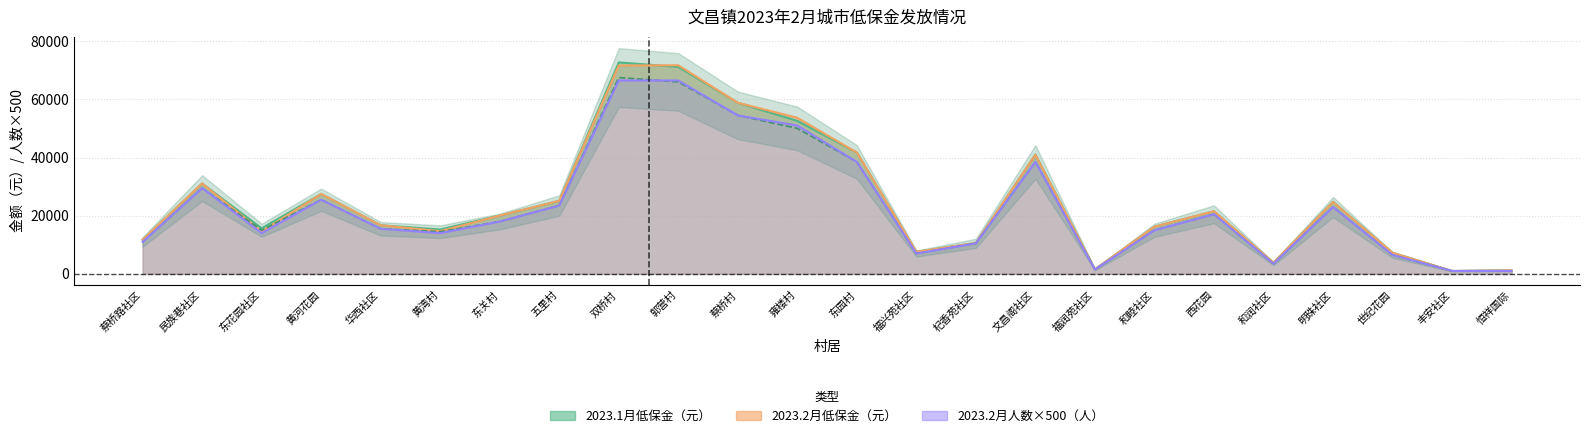

Reading left to right, what are all the values shown in this chart?

2023.1月低保金（元）: 蔡桥路社区=11740	民族巷社区=31070	东花园社区=15660	黄河花园=27470	华西社区=16710	黄湾村=15250	东关村=20040	五里村=25110	双桥村=72710	郭营村=71160	蔡桥村=58850	雍楼村=52600	东园村=41730	福兴苑社区=7580	杞香苑社区=10610	文昌阁社区=41010	福润苑社区=1550	和睦社区=16220	西花园=21530	和润社区=3830	明珠社区=24780	世纪花园=7250	丰安社区=980	恒祥国际=1220
2023.2月低保金（元）: 蔡桥路社区=11740	民族巷社区=31070	东花园社区=14600	黄河花园=27470	华西社区=16710	黄湾村=14680	东关村=20040	五里村=25110	双桥村=71650	郭营村=71730	蔡桥村=58850	雍楼村=53660	东园村=41730	福兴苑社区=7580	杞香苑社区=10610	文昌阁社区=40930	福润苑社区=1550	和睦社区=16220	西花园=21530	和润社区=3830	明珠社区=24700	世纪花园=7250	丰安社区=980	恒祥国际=1220
2023.1月人数（人）: 蔡桥路社区=11000	民族巷社区=29500	东花园社区=15000	黄河花园=25500	华西社区=15500	黄湾村=14500	东关村=18000	五里村=23500	双桥村=67500	郭营村=66000	蔡桥村=54500	雍楼村=50000	东园村=38500	福兴苑社区=7000	杞香苑社区=10500	文昌阁社区=38500	福润苑社区=1500	和睦社区=15000	西花园=20500	和润社区=3500	明珠社区=23000	世纪花园=6500	丰安社区=1000	恒祥国际=1000
2023.2月人数（人）: 蔡桥路社区=11000	民族巷社区=29500	东花园社区=14000	黄河花园=25500	华西社区=15500	黄湾村=14000	东关村=18000	五里村=23500	双桥村=66500	郭营村=66500	蔡桥村=54500	雍楼村=51000	东园村=38500	福兴苑社区=7000	杞香苑社区=10500	文昌阁社区=38500	福润苑社区=1500	和睦社区=15000	西花园=20500	和润社区=3500	明珠社区=23000	世纪花园=6500	丰安社区=1000	恒祥国际=1000